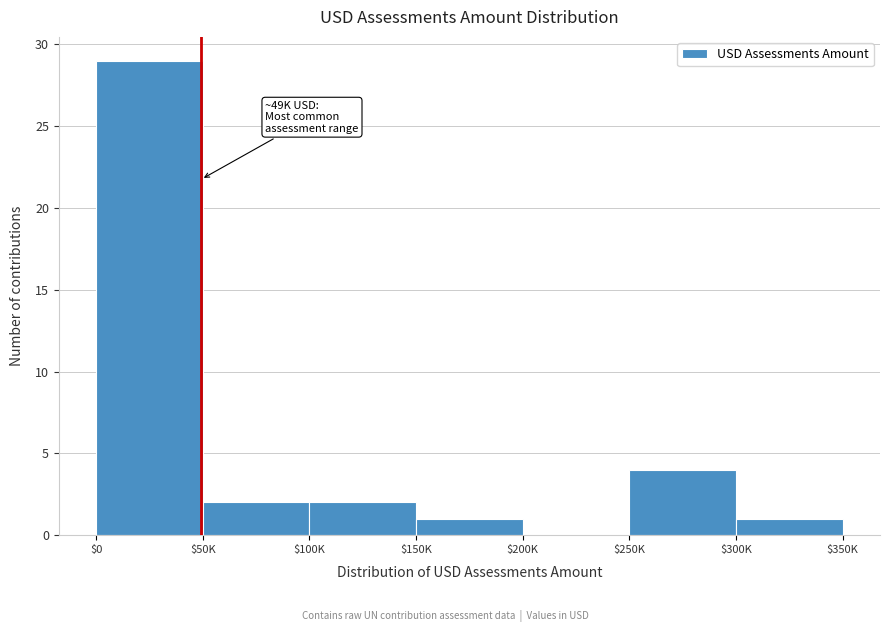

Where is the data nearest to the value 14?

$250K